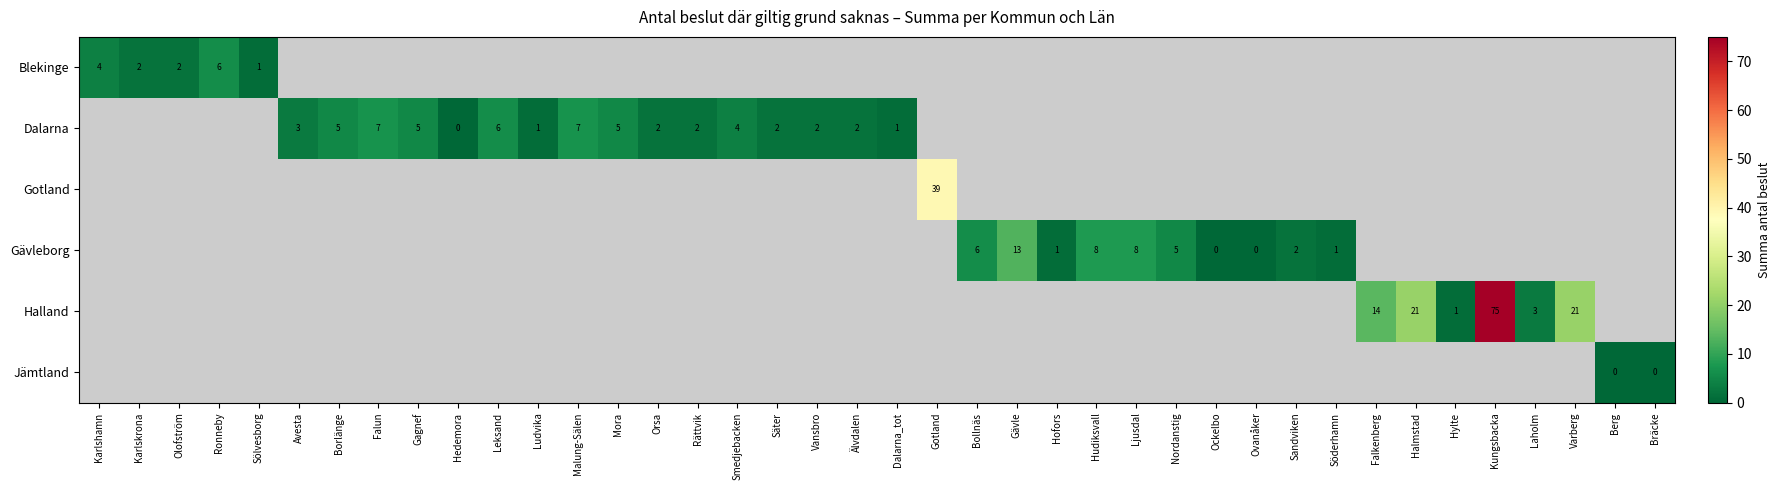

What is the maximum value shown in the chart?

75.0